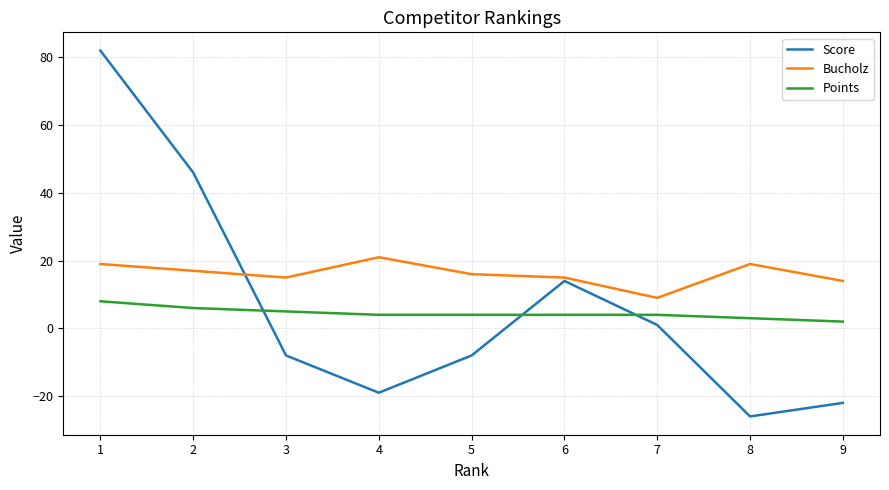

Which series has the widest spread of values?

Score